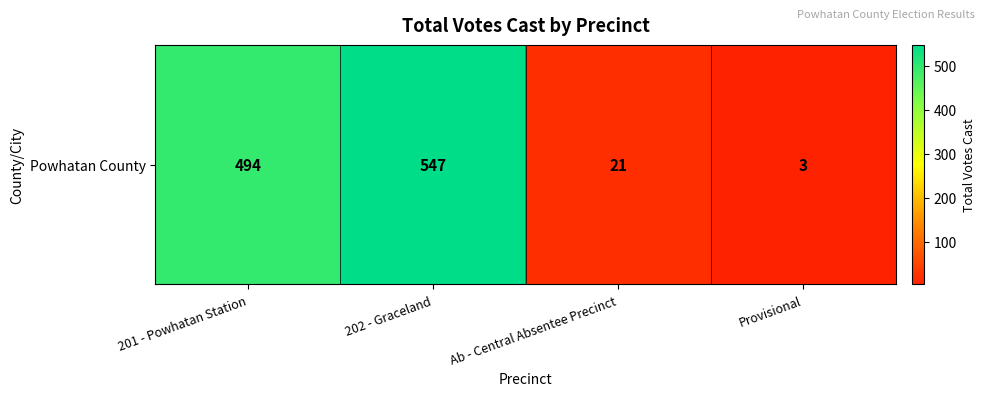

How many values exceed 494?

1